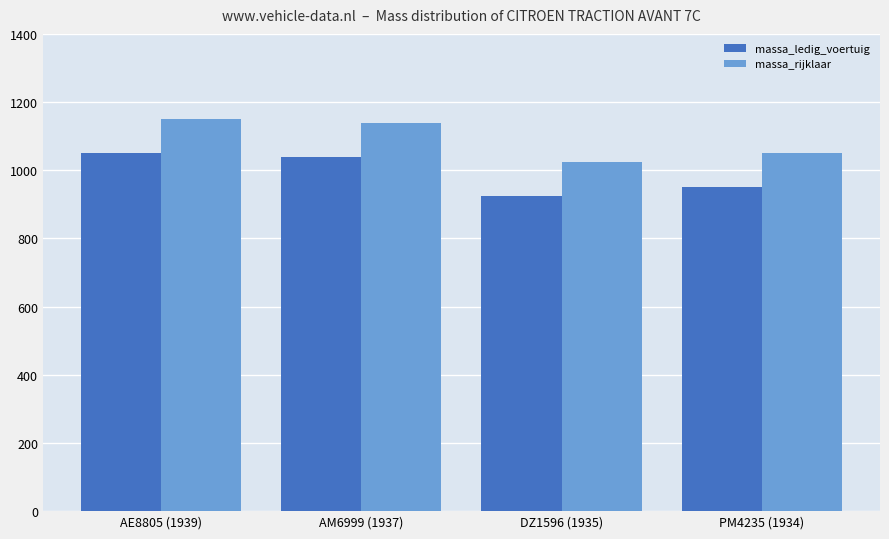

What position from the left is DZ1596 (1935)?

3